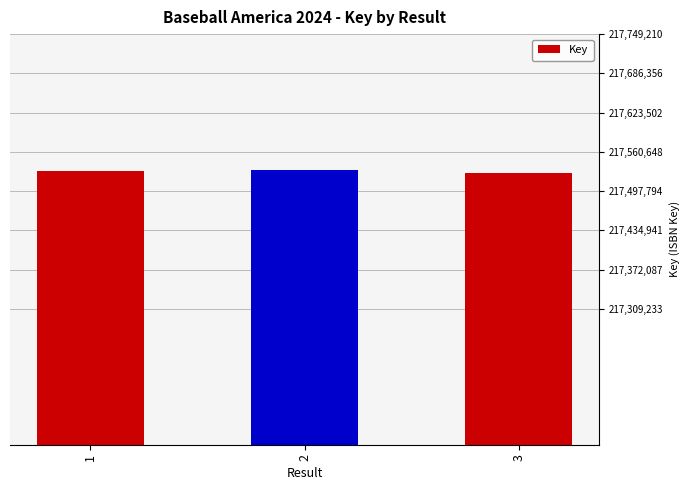

The chart shows a value of 217531679 at 2. True or false?

True